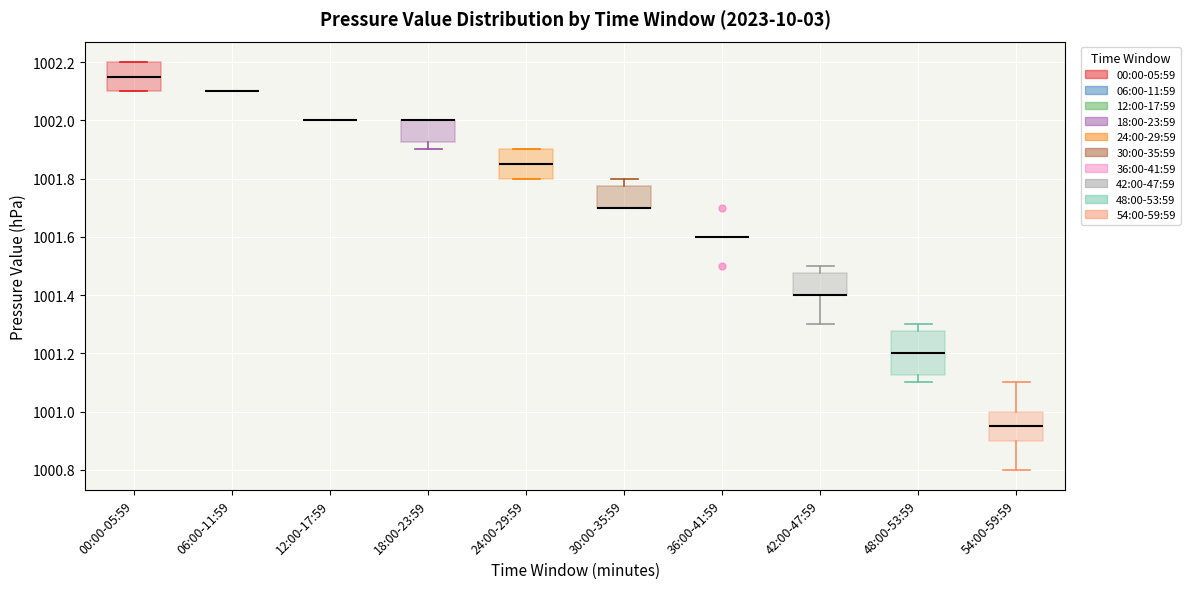

Where does the median line of the box for 54:00-59:59 sit on the y-axis? The values are not printed on the chart, so give them approximately, as read against the axis.

1000.96